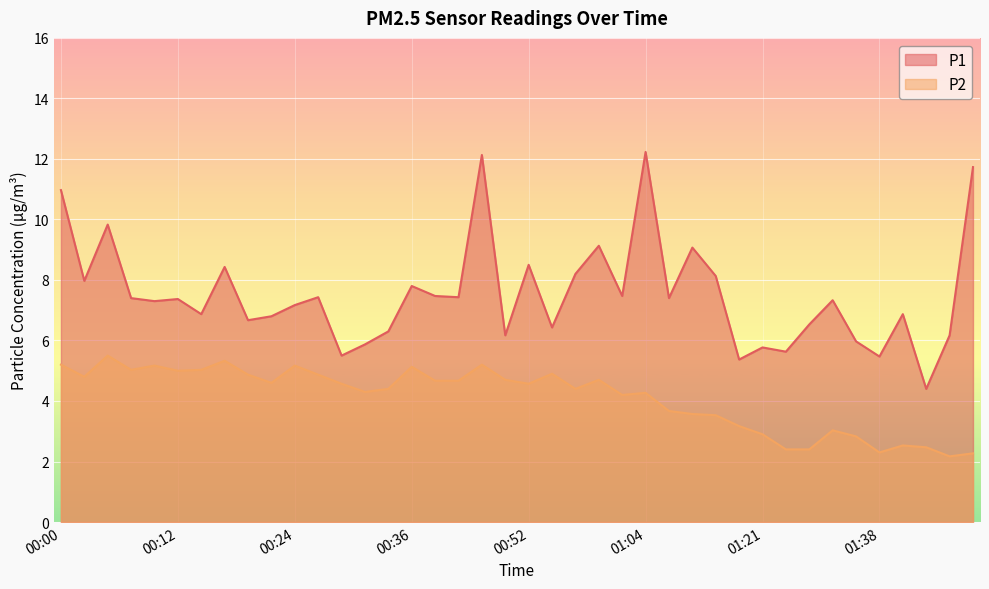

What is the lowest value of the P1 series?

4.4